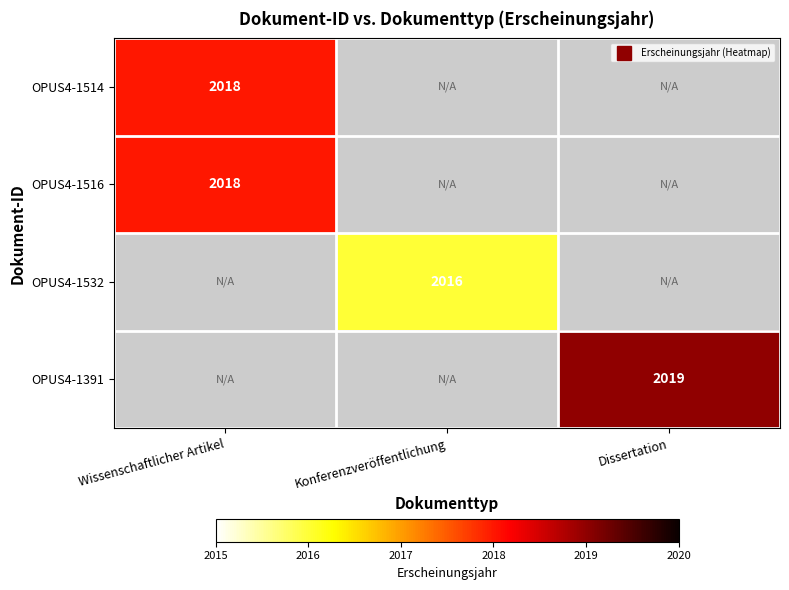

The OPUS4-1514 series shows 3308.4 at Wissenschaftlicher Artikel. True or false?

False